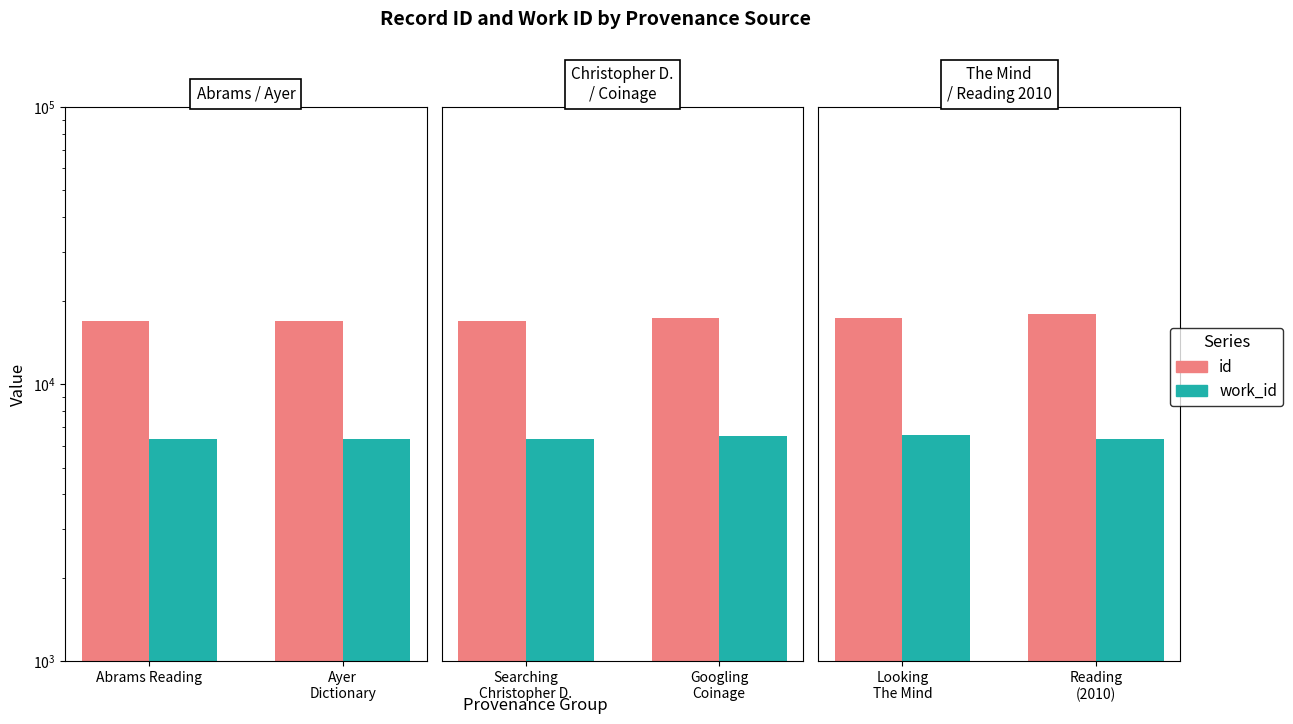

What is the value of the id bar at the 1st from the left?

17367